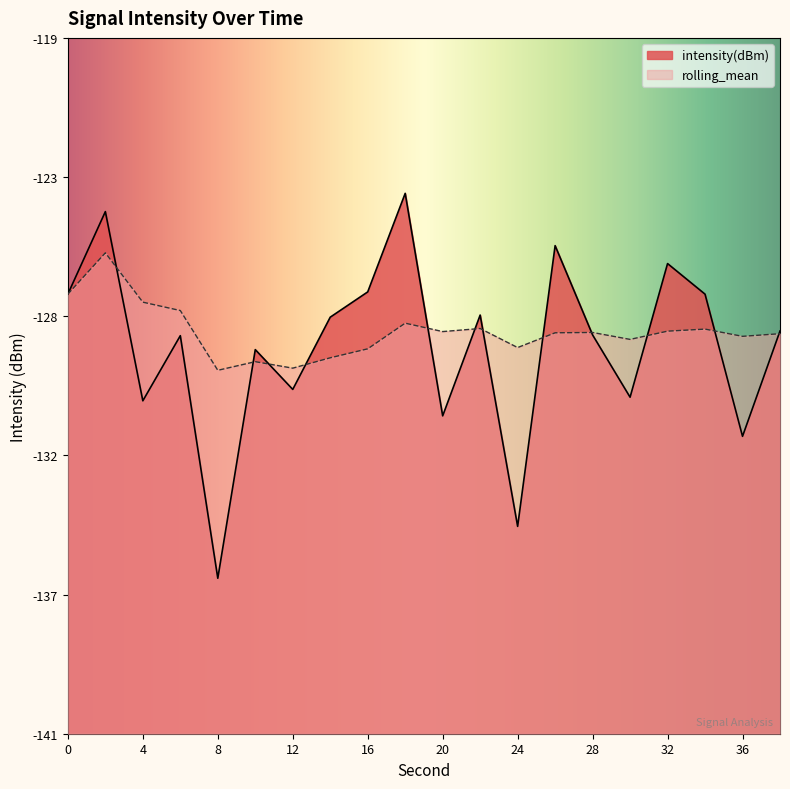

How many categories are shown in the chart?

20